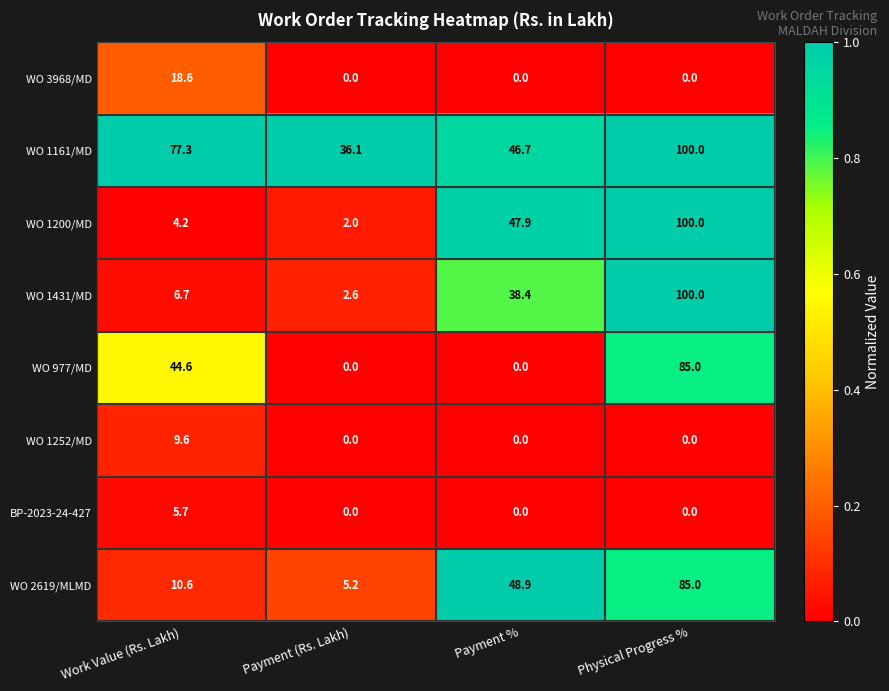

Is the value of BP-2023-24-427 at Work Value (Rs. Lakh) greater than the value of WO 977/MD at Physical Progress %?

No